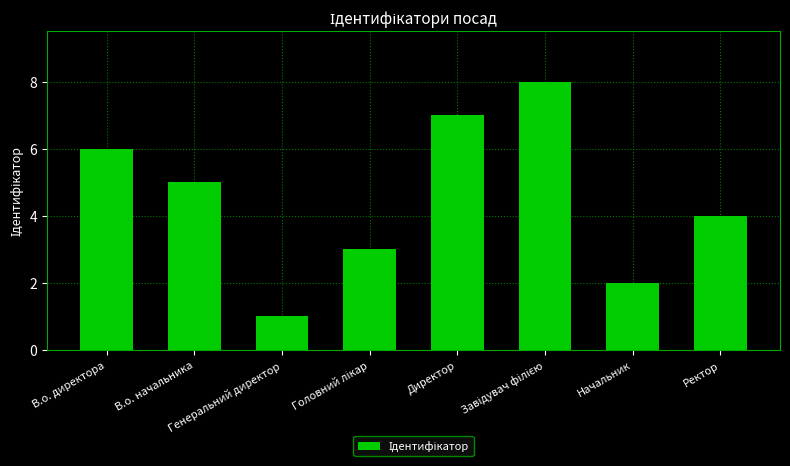

What is the sum of all values?

36